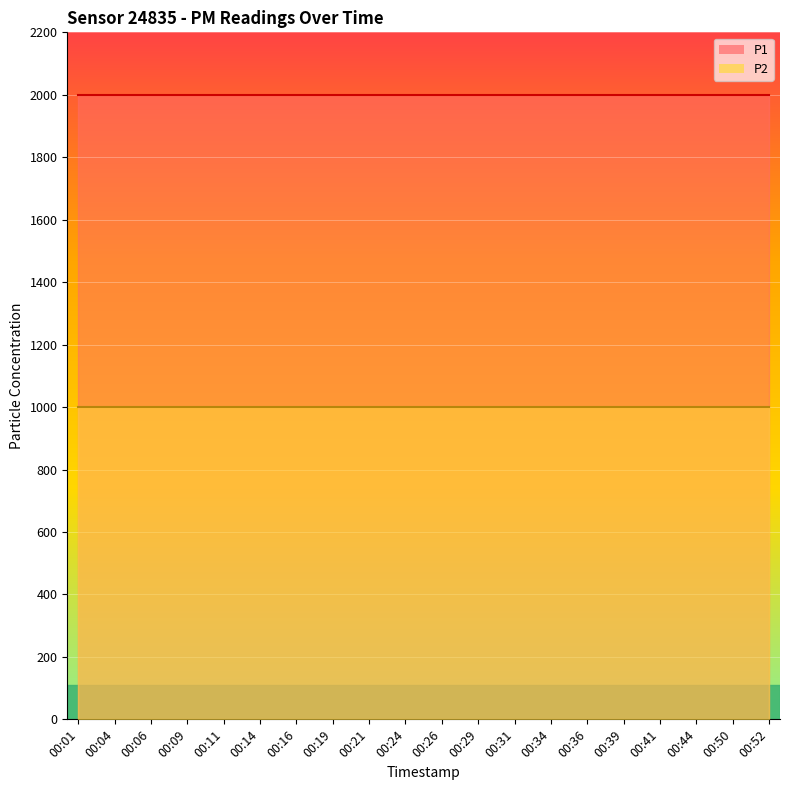

Is the value of P1 at 00:41 greater than the value of P2 at 00:52?

Yes